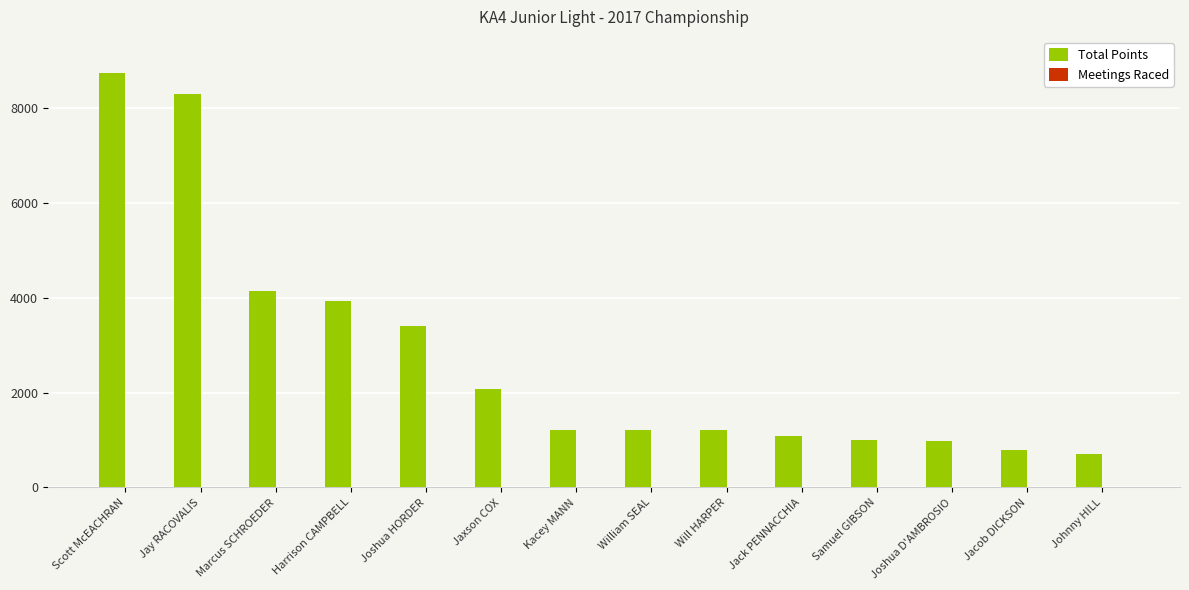

What is the average value of the Total Points series?

2771